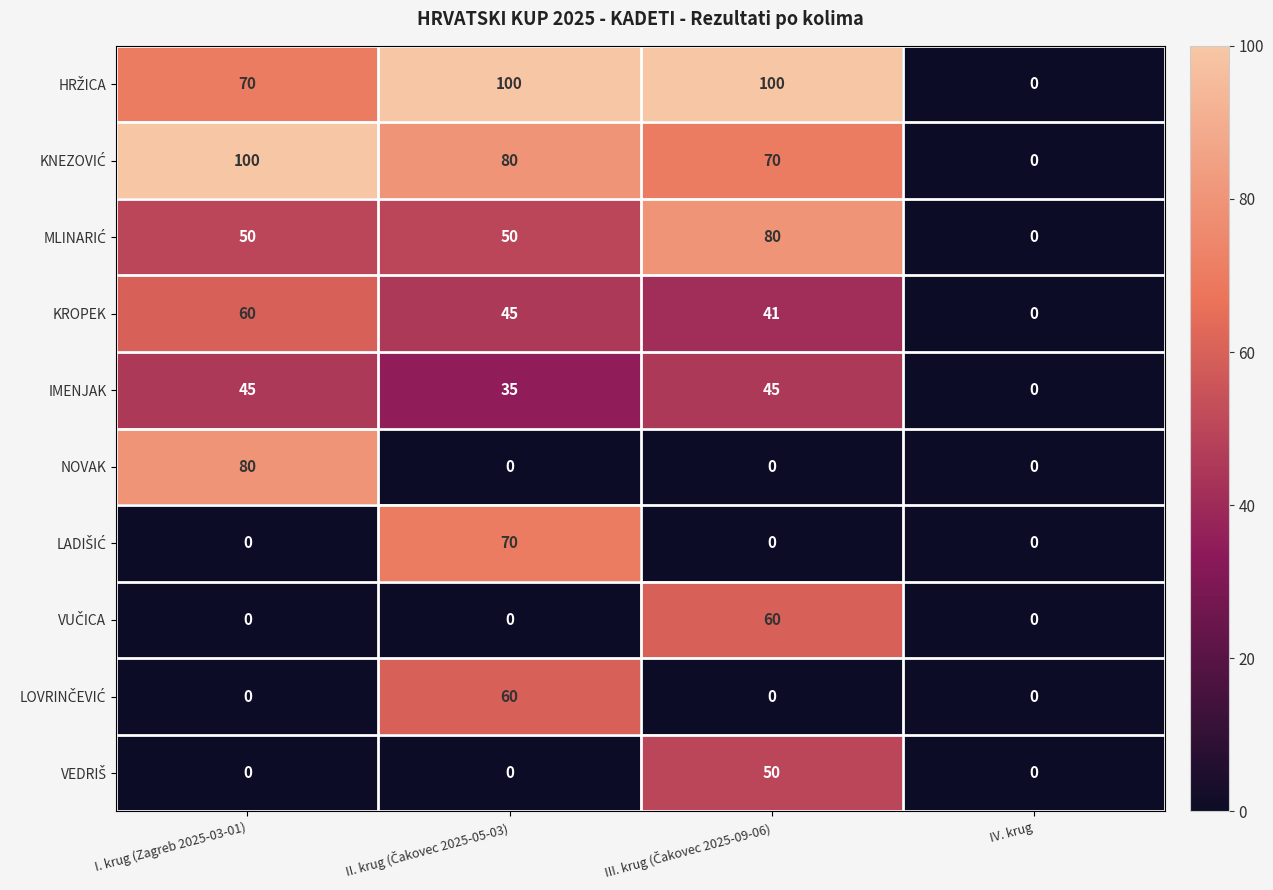

Count the number of data series in this chart.

10